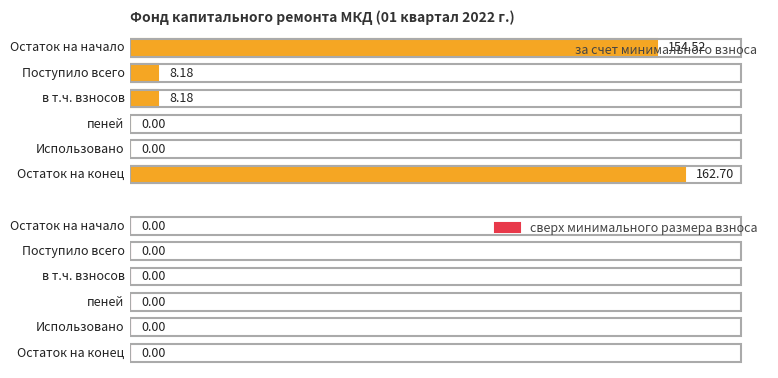

What is the label of the 1st bar from the right?

Остаток на конец